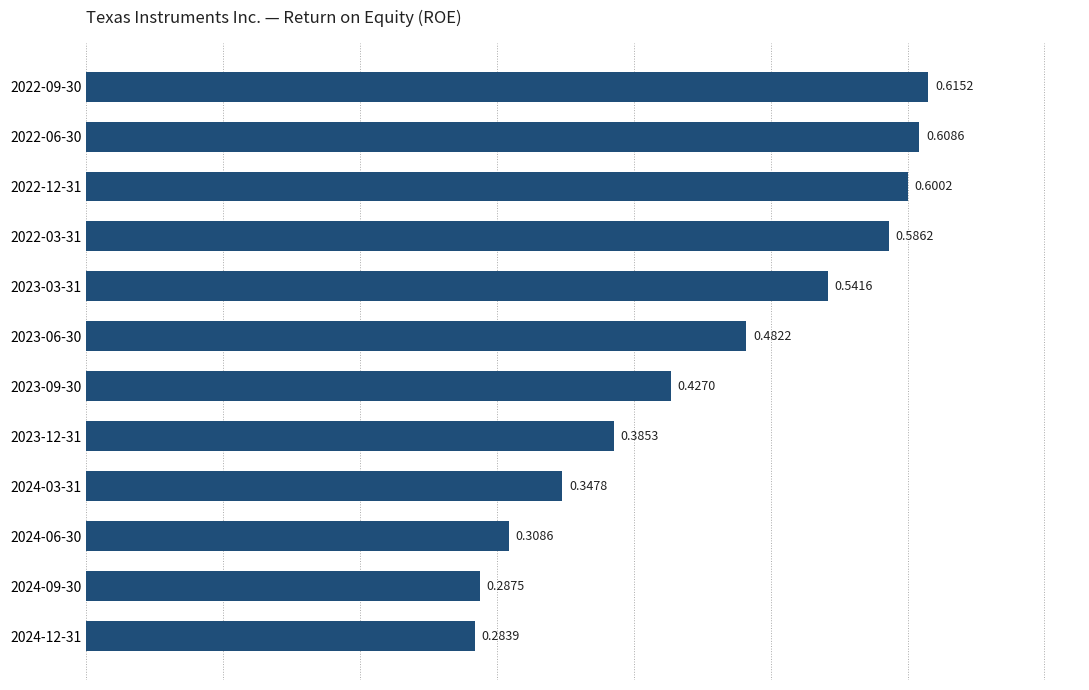

Which has a higher value, 2023-06-30 or 2023-09-30?

2023-06-30